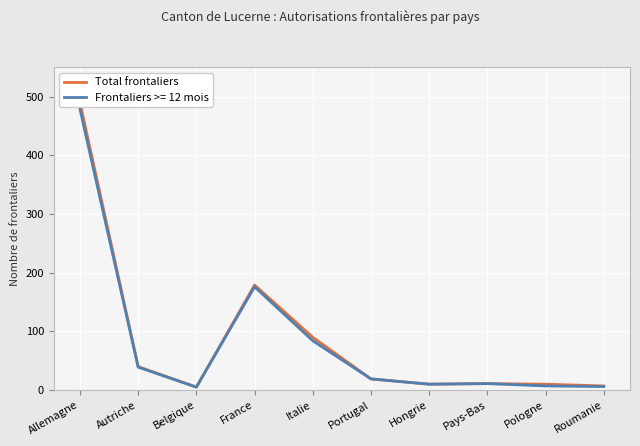

Which label corresponds to the largest value in the chart?

Allemagne